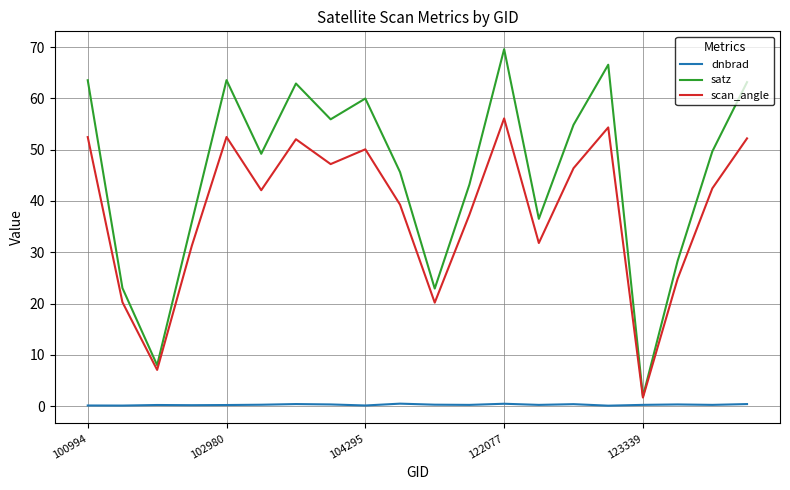

What is the greatest value displayed?

69.6